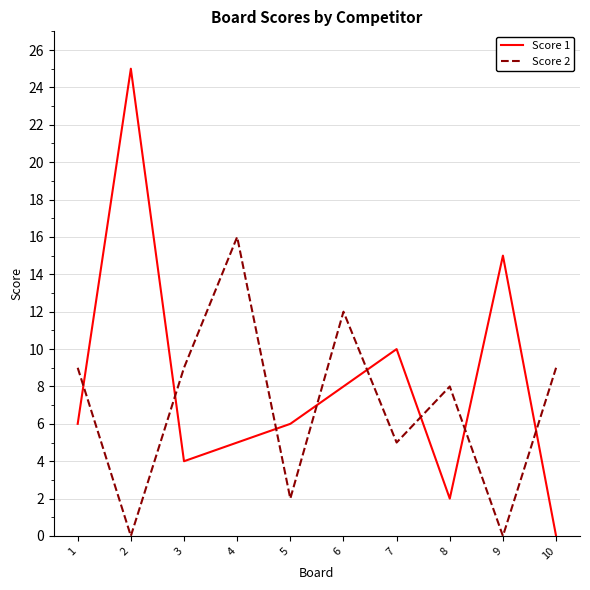

Rank the series by their average value, from lowest to highest.

Score 2, Score 1